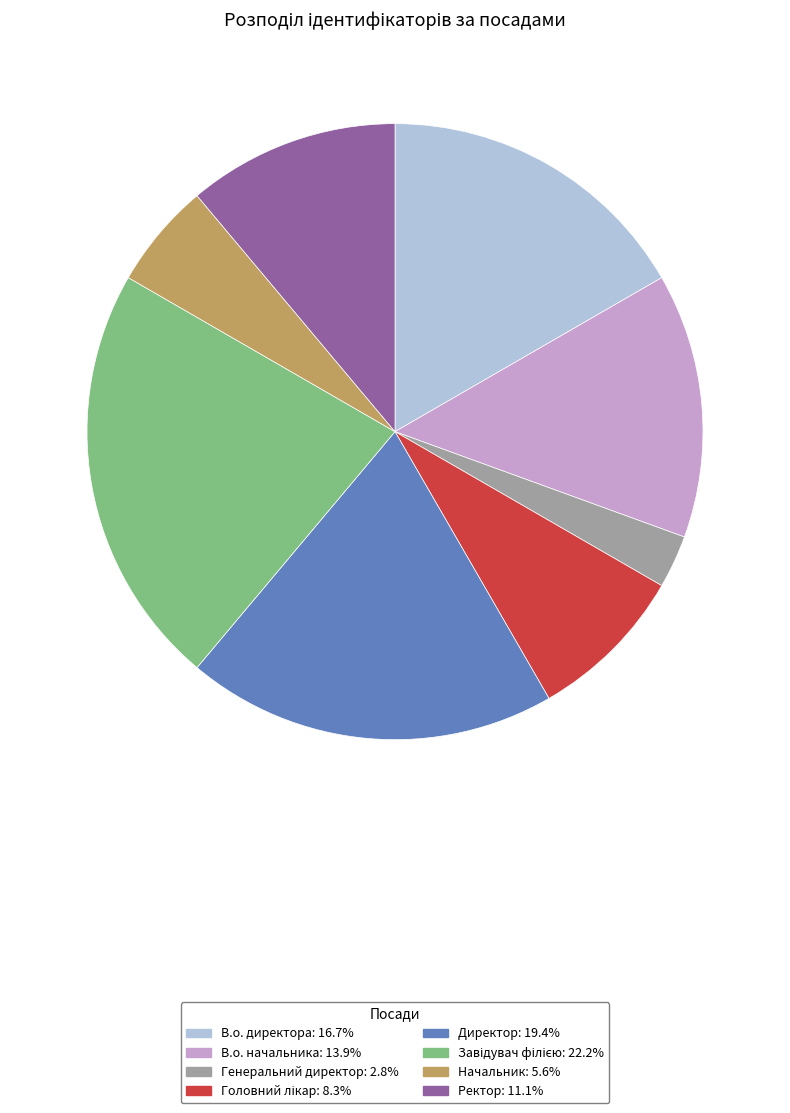

Does Генеральний директор represent more than half of the total?

No